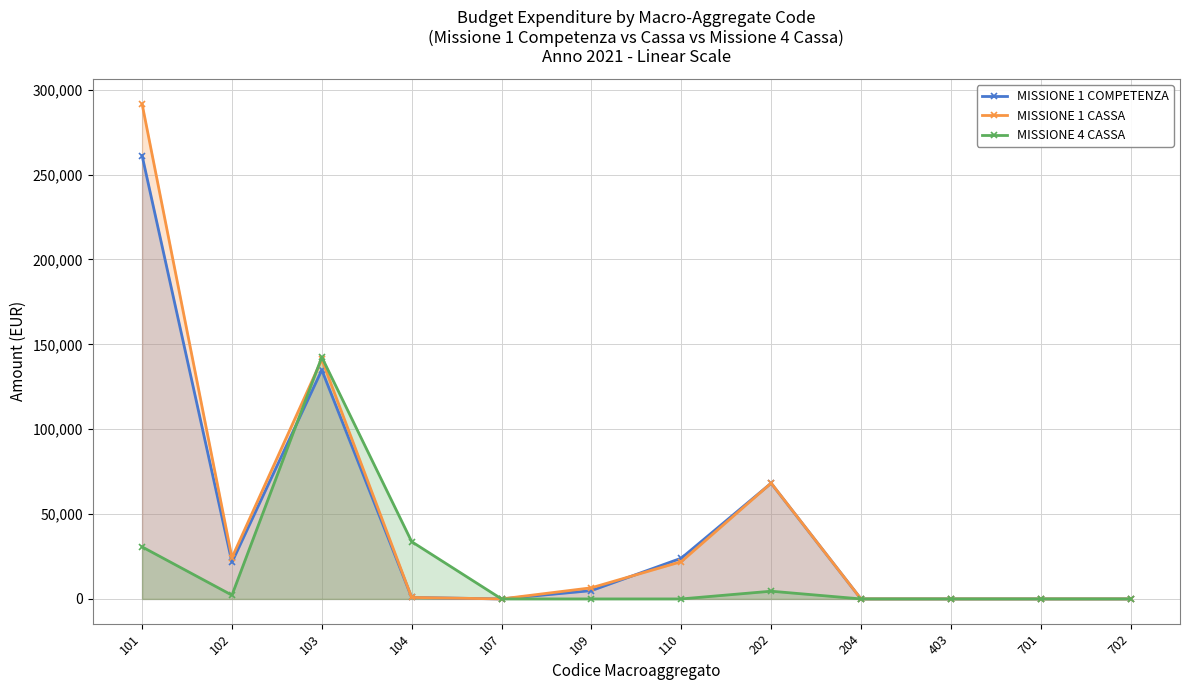

How many series are shown in this chart?

3